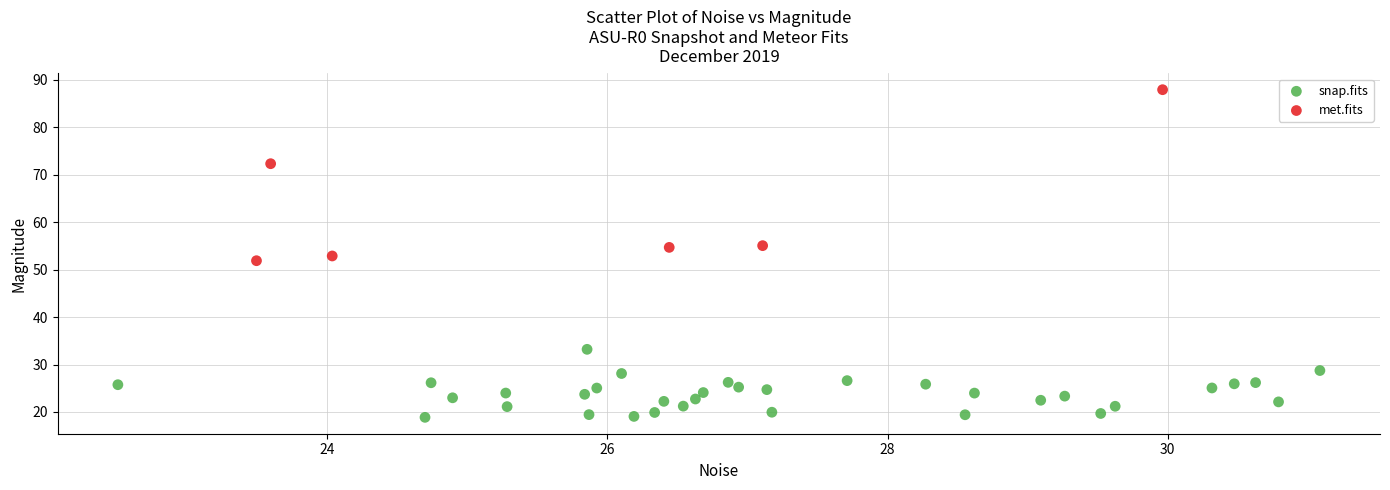

Which series contains the highest Y value?

met.fits